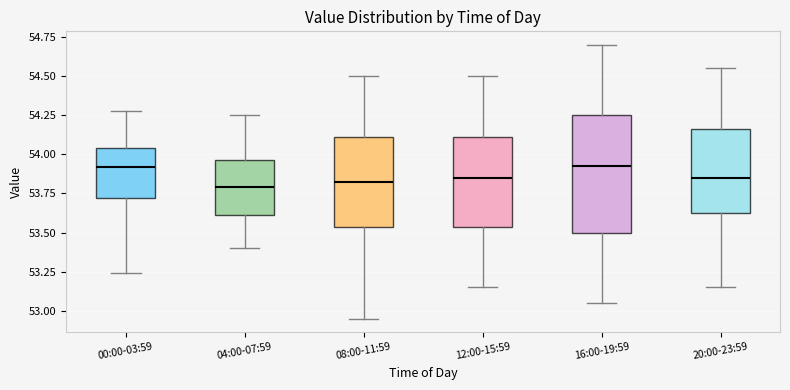

Reading left to right, read every box against the y-axis: the position of its median line, the range the box covers, and the ends of its whiskers. The values are not printed on the chart, so give them approximately, as read against the axis.

00:00-03:59: median 53.90, box 53.70 to 54.05, whiskers 53.25 to 54.30
04:00-07:59: median 53.80, box 53.60 to 53.95, whiskers 53.40 to 54.25
08:00-11:59: median 53.85, box 53.55 to 54.10, whiskers 52.95 to 54.50
12:00-15:59: median 53.85, box 53.55 to 54.10, whiskers 53.15 to 54.50
16:00-19:59: median 53.95, box 53.50 to 54.25, whiskers 53.05 to 54.70
20:00-23:59: median 53.85, box 53.65 to 54.15, whiskers 53.15 to 54.55